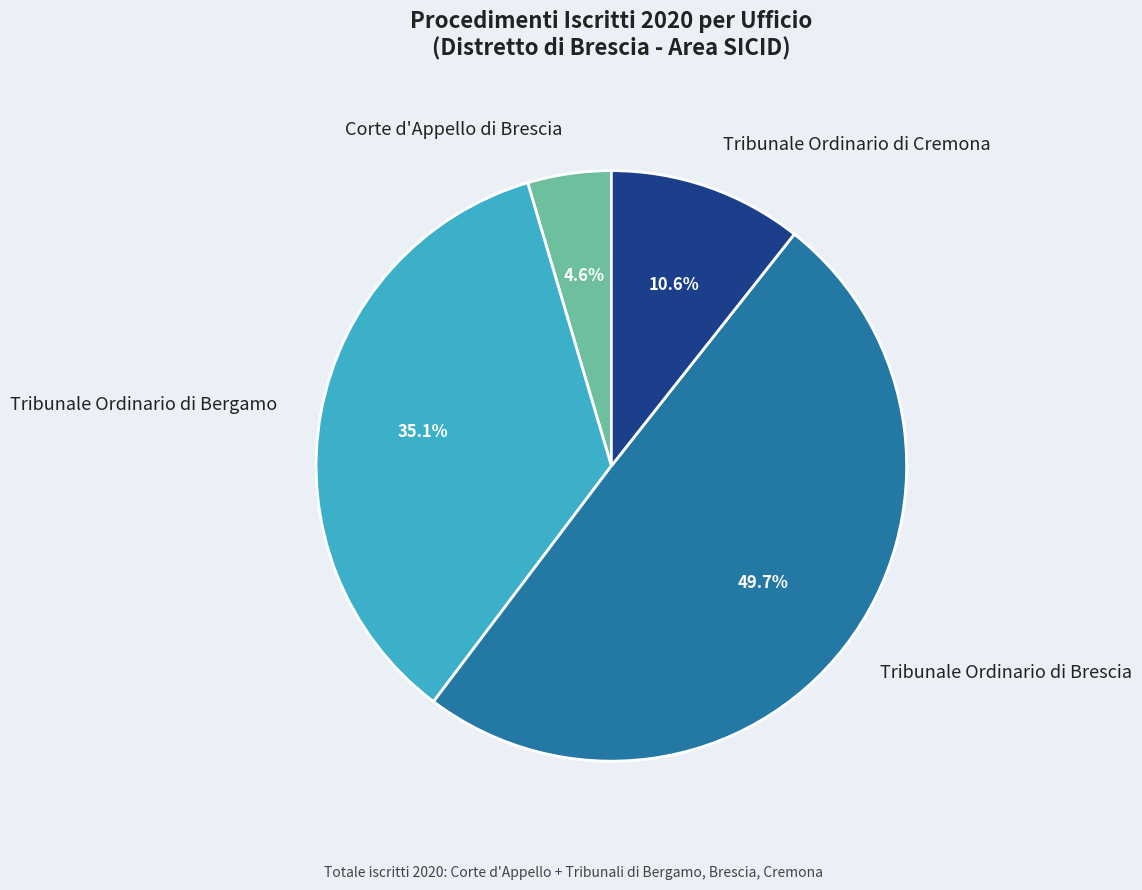

What portion of the pie excludes Corte d'Appello di Brescia?

95.4%